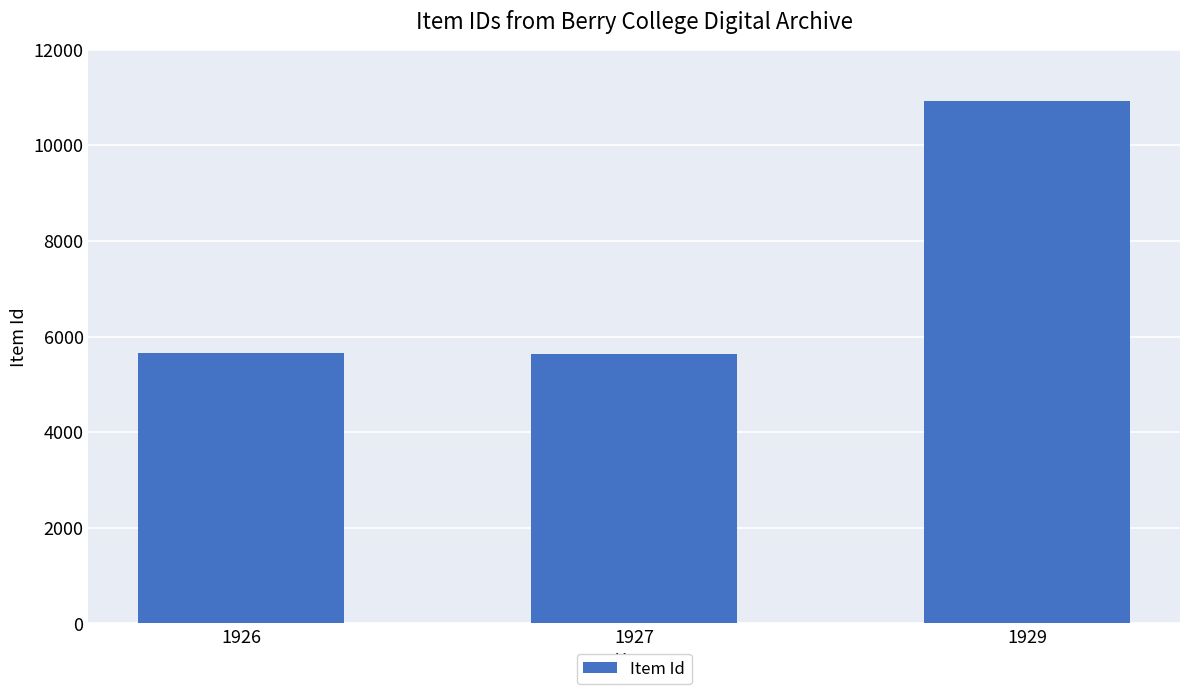

What is the maximum value shown in the chart?

10927